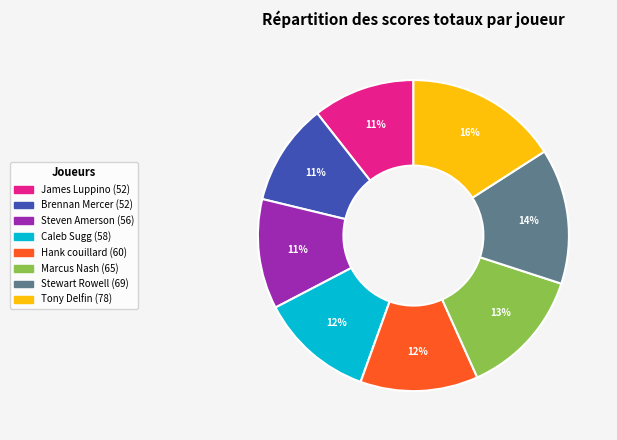

What percentage is the Brennan Mercer slice, to the nearest percent?

11%